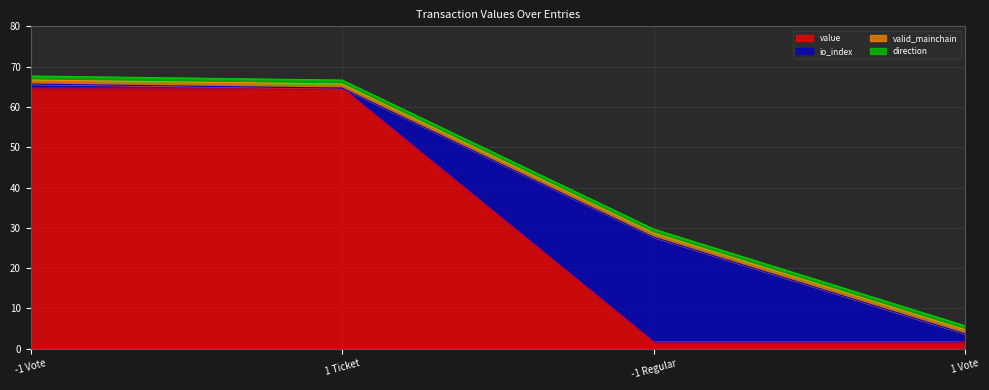

What is the difference between the io_index values at -1 Vote and -1 Regular?

25.0